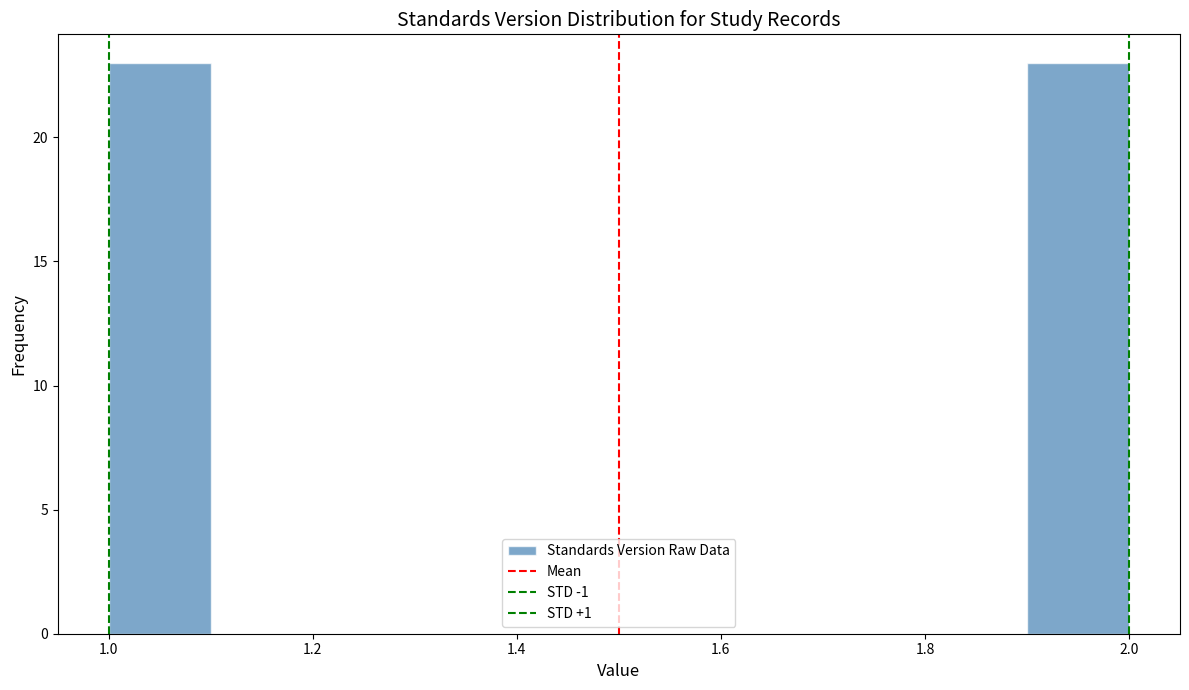

Reading left to right, list every bar in this chart as the range it spans on the x-axis followed by its height. The values are not printed on the chart, so give them approximately, as read against the axis.

1.0 to 1.1: 23
1.1 to 1.2: 0
1.2 to 1.3: 0
1.3 to 1.4: 0
1.4 to 1.5: 0
1.5 to 1.6: 0
1.6 to 1.7: 0
1.7 to 1.8: 0
1.8 to 1.9: 0
1.9 to 2.0: 23